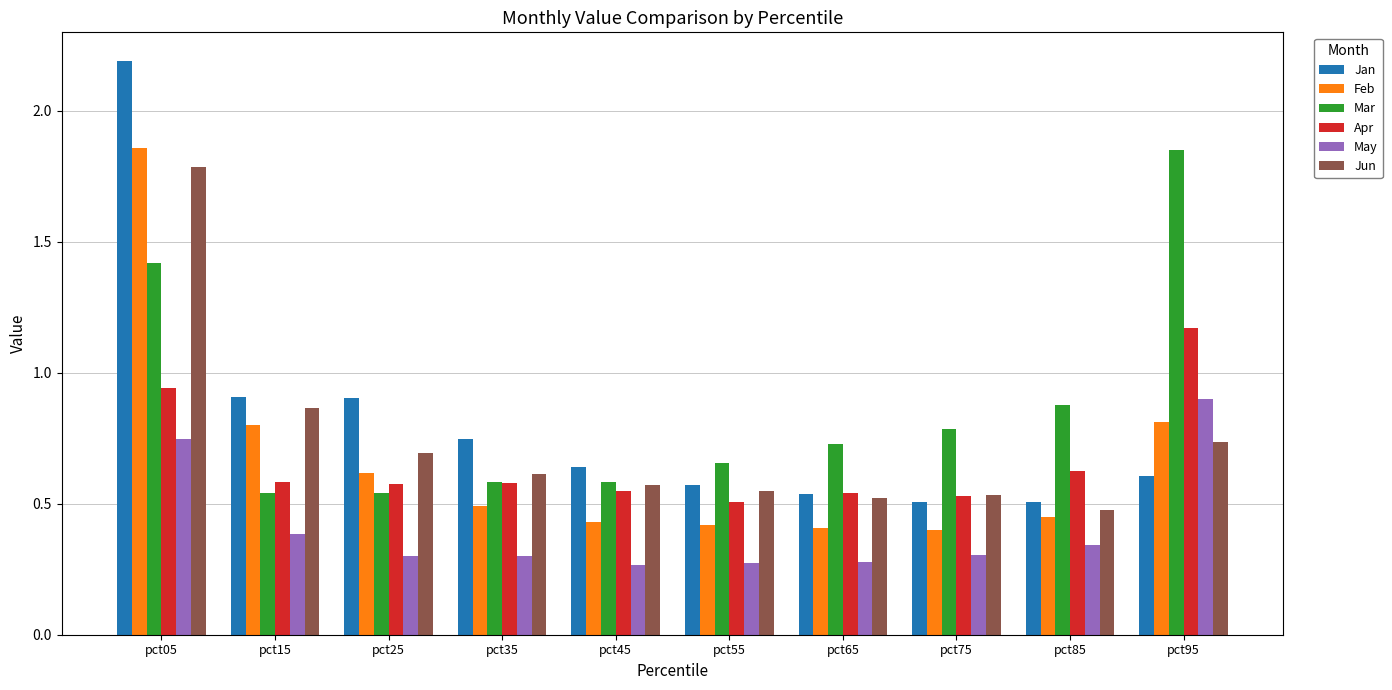

Is the value of Apr at pct55 greater than the value of Mar at pct45?

No